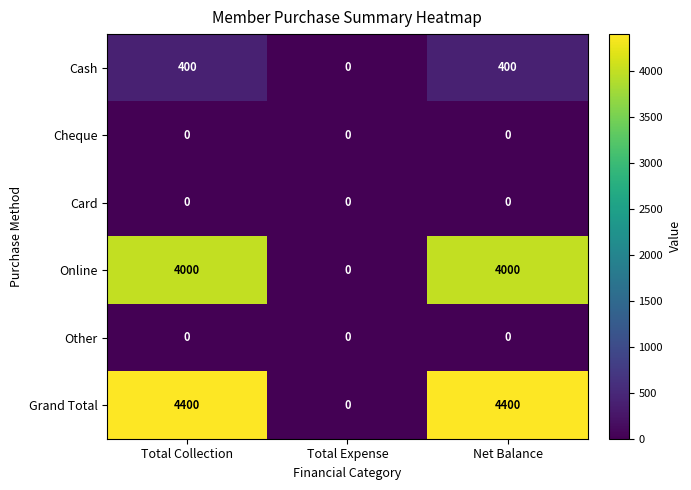

Is it true that Cheque equals 0 at Total Expense?

True